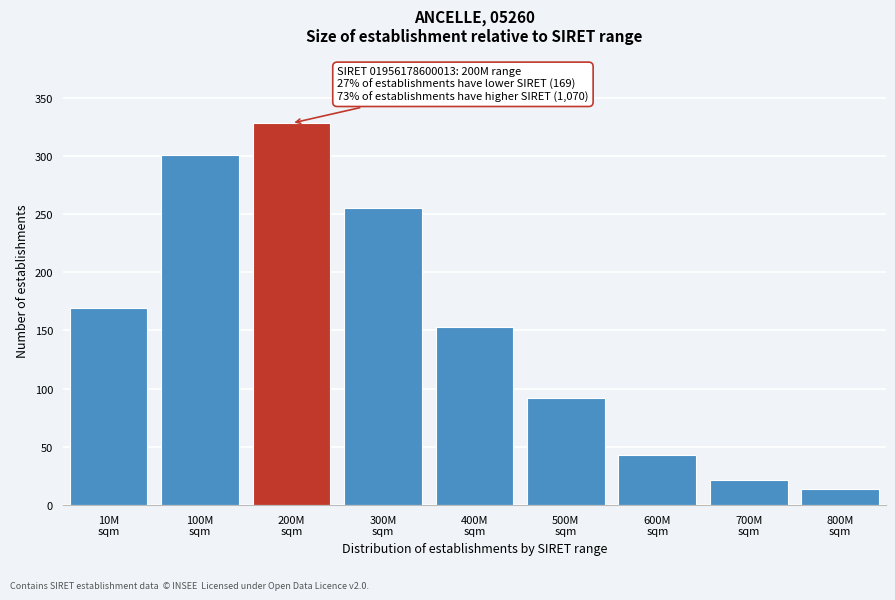

Reading left to right, transcribe all the data shown in this chart.

169	301	328	255	153	92	43	22	14